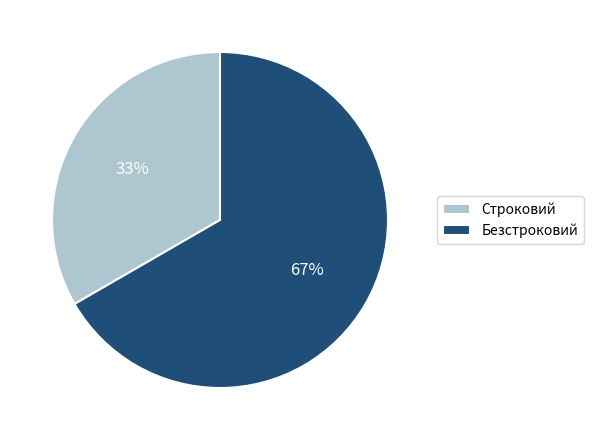

True or false: Безстроковий accounts for 60% of the total.

False